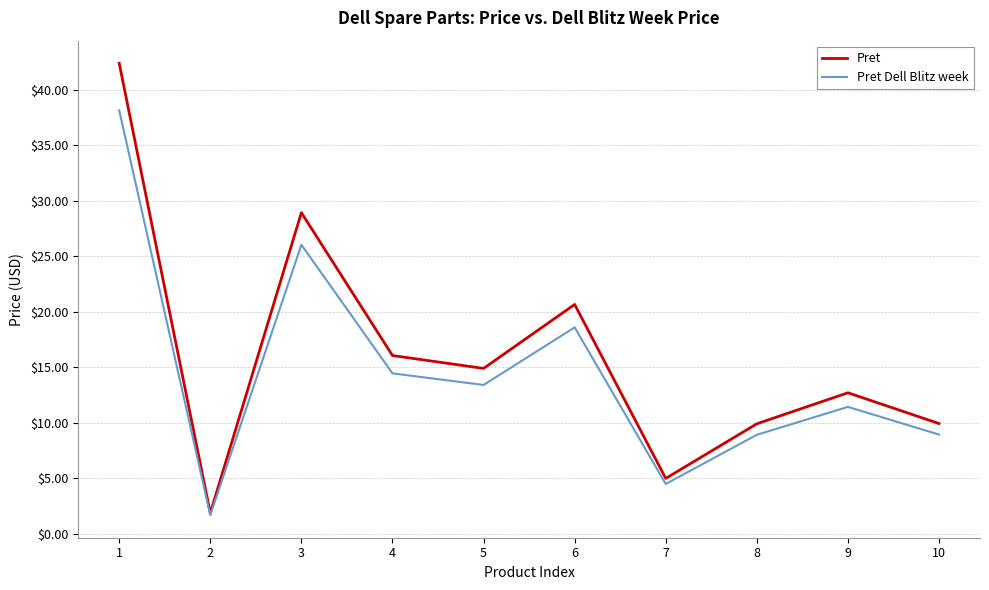

What is the average value of the Pret Dell Blitz week series?

14.6